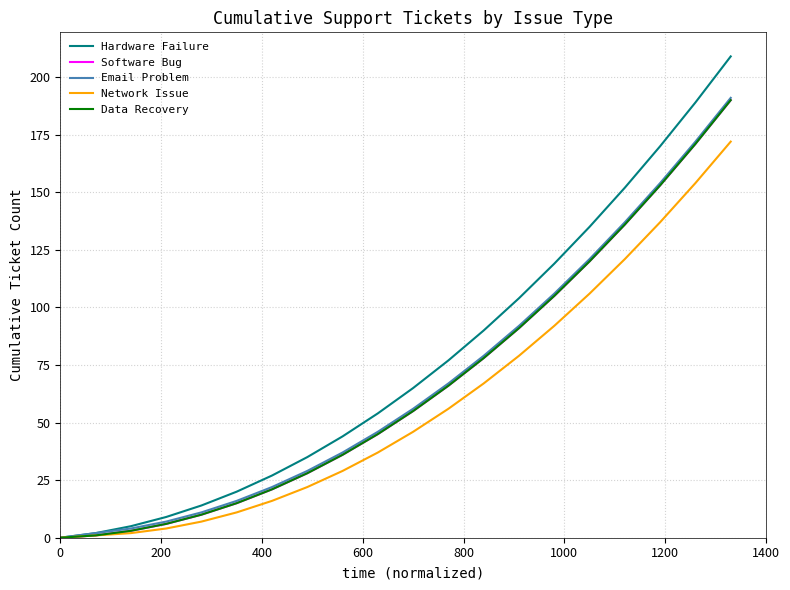

Is this an area chart (filled region under the line)?

No